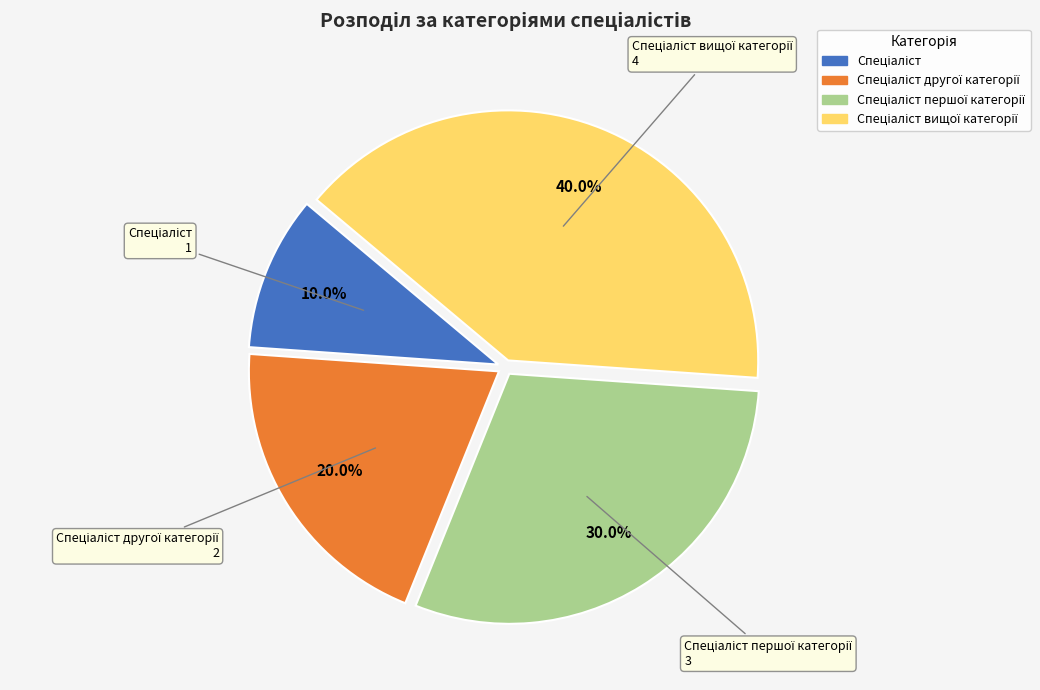

Does any single category account for the majority?

No